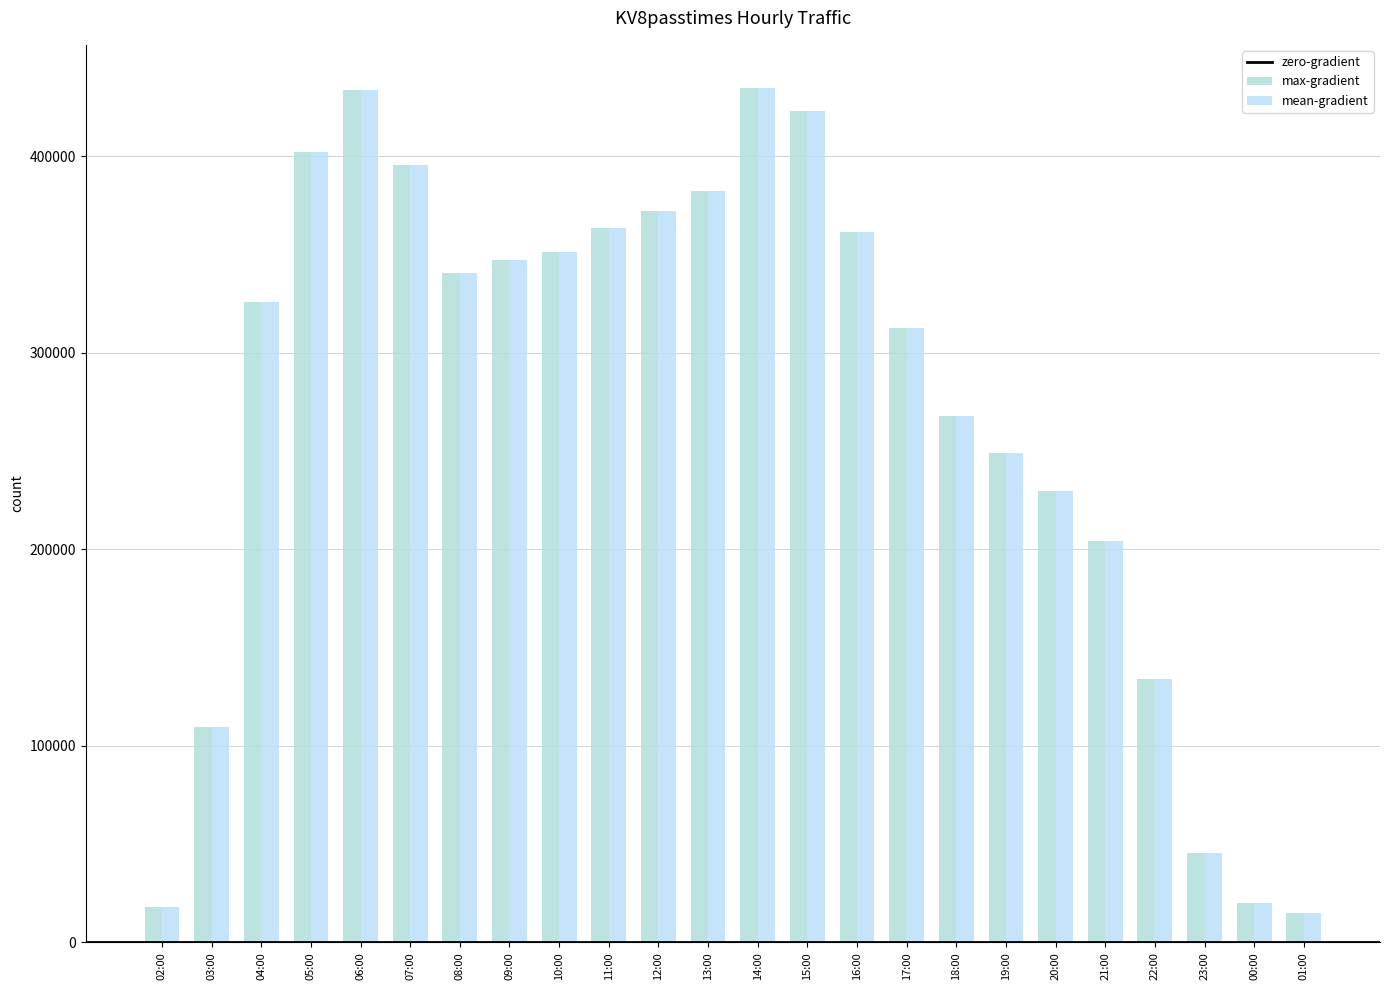

How many bars are there in total?

48